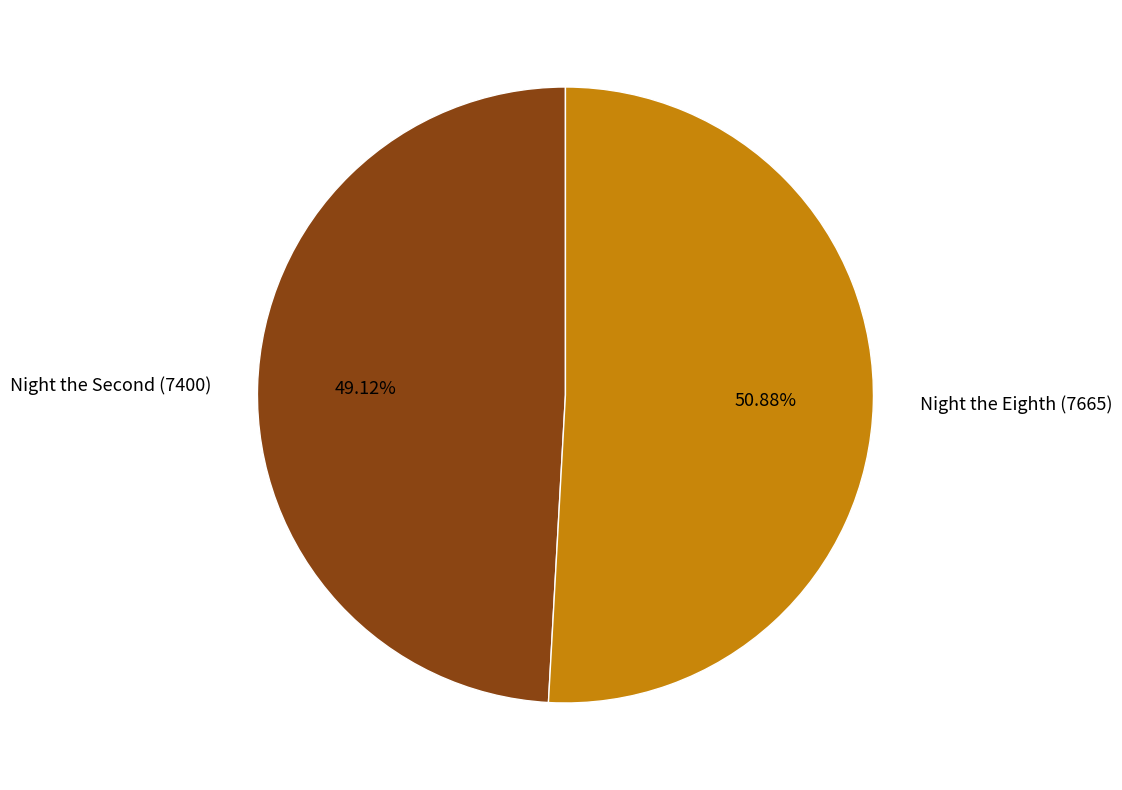

Which category has the biggest portion of the pie?

Night the Eighth (7665)